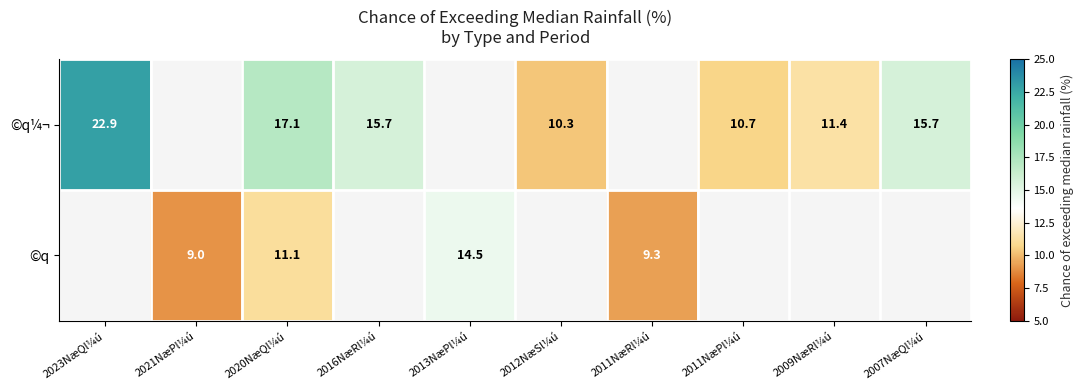

The value of ©q¼¬ at 2012NæSl¼ú is 10.3. True or false?

True